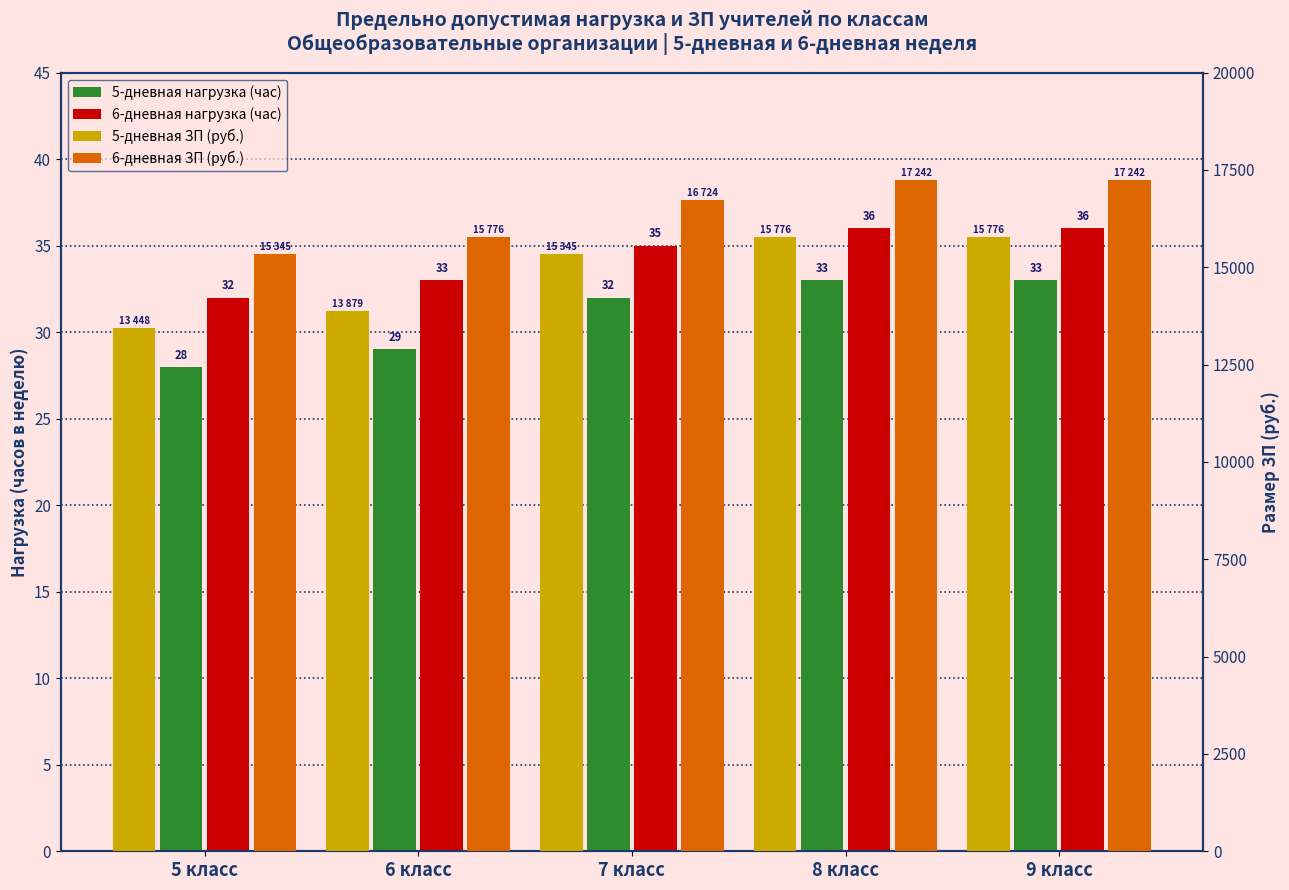

Where is 5-дневная ЗП (руб.) nearest to the value 14612?

6 класс